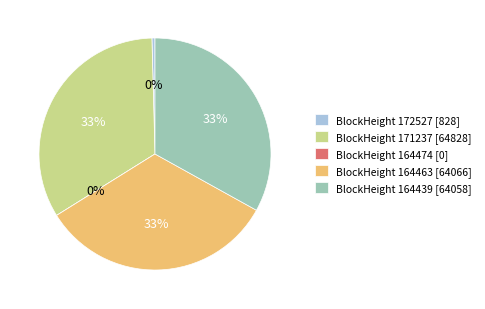

Is it true that 164474 is 12% of the pie?

False